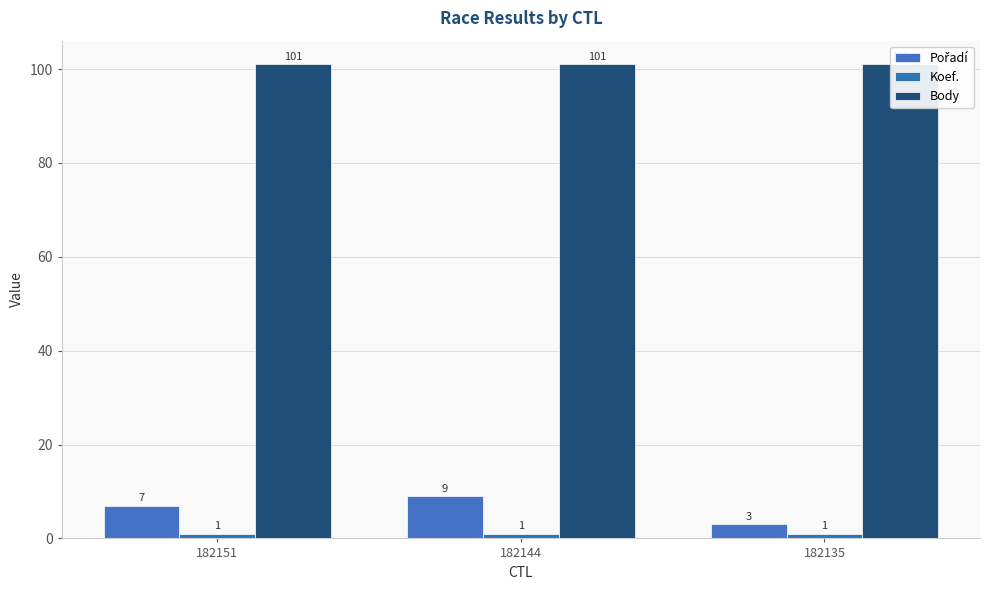

Between 182151 and 182144, which series saw the biggest shift?

Pořadí